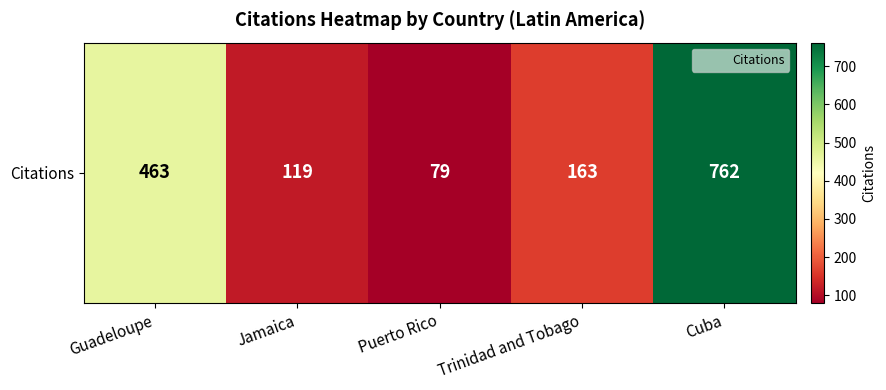

What is the minimum value shown in the chart?

79